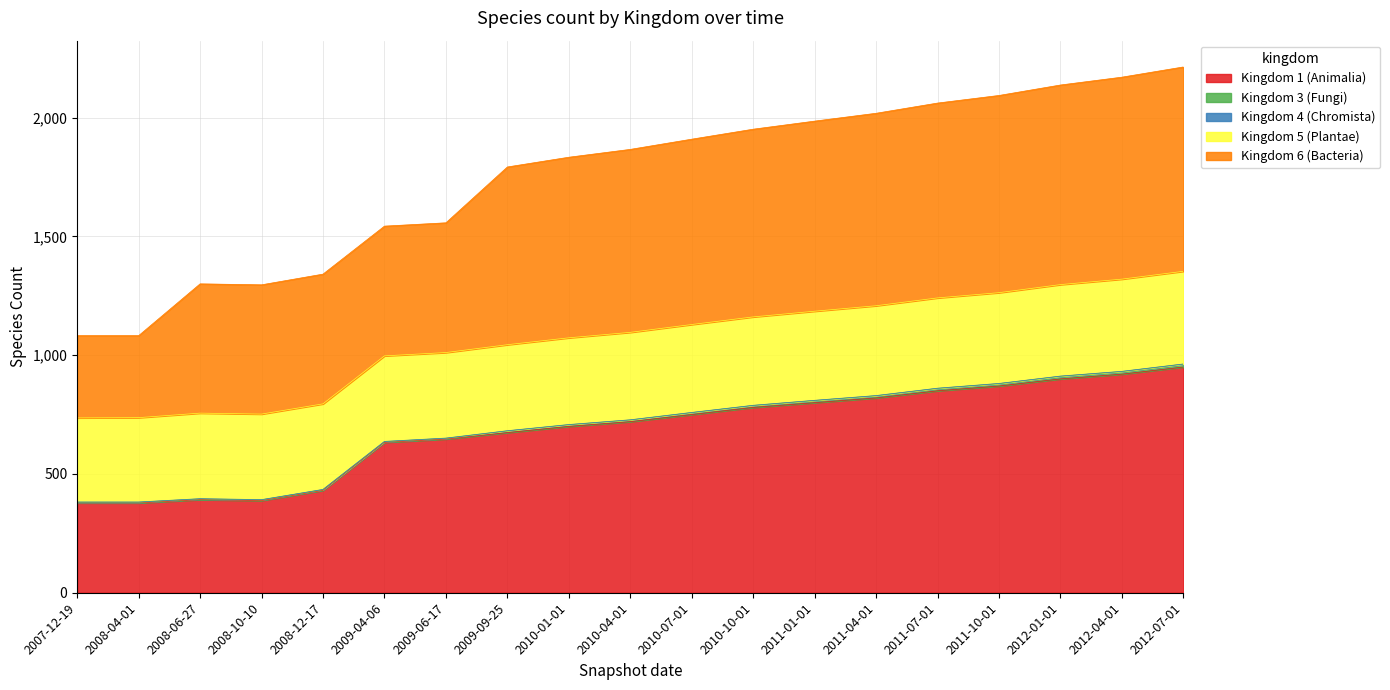

What is the lowest value of the 6 series?

345